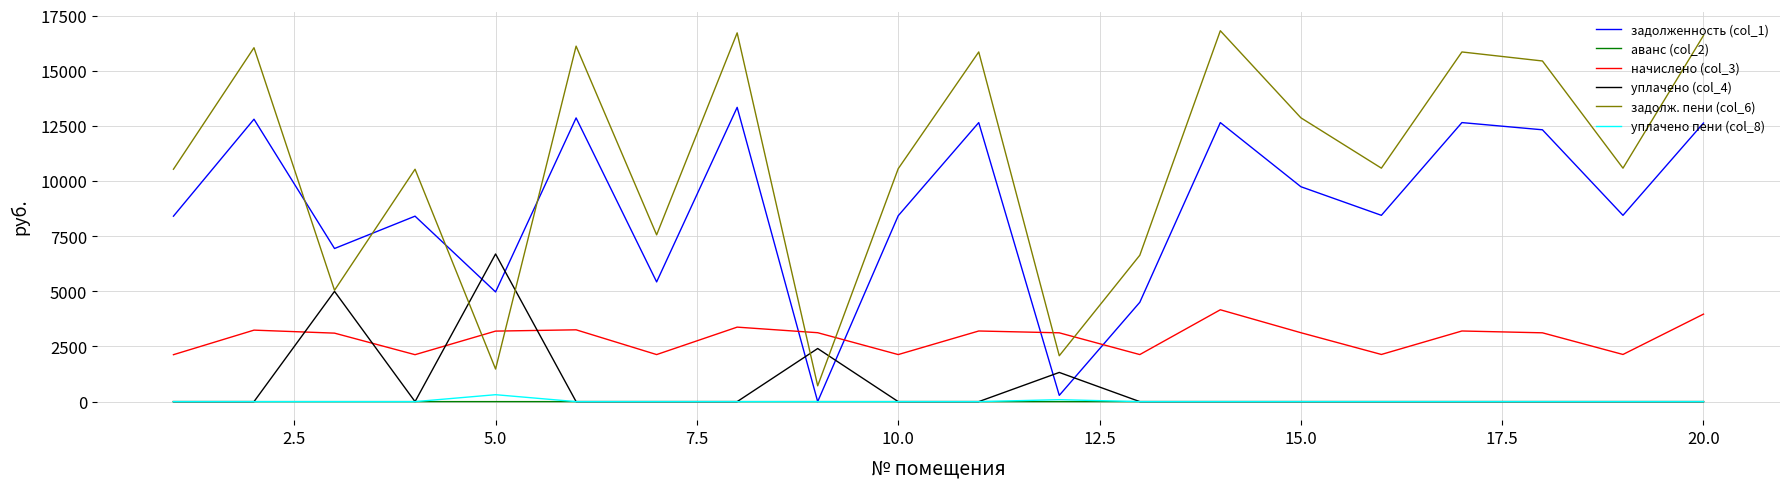

Which series has the largest total across all categories?

задолж. пени (col_6)